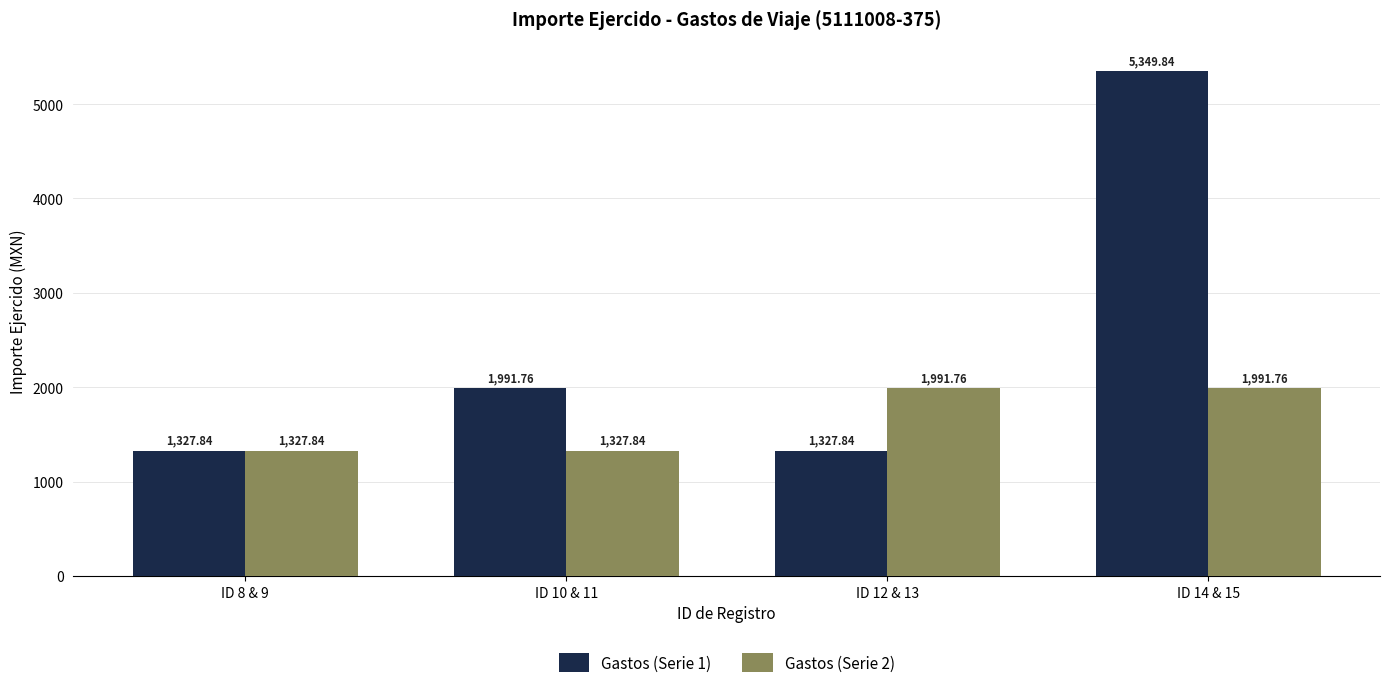

What is the label of the 1st bar from the right?

ID 14 & 15